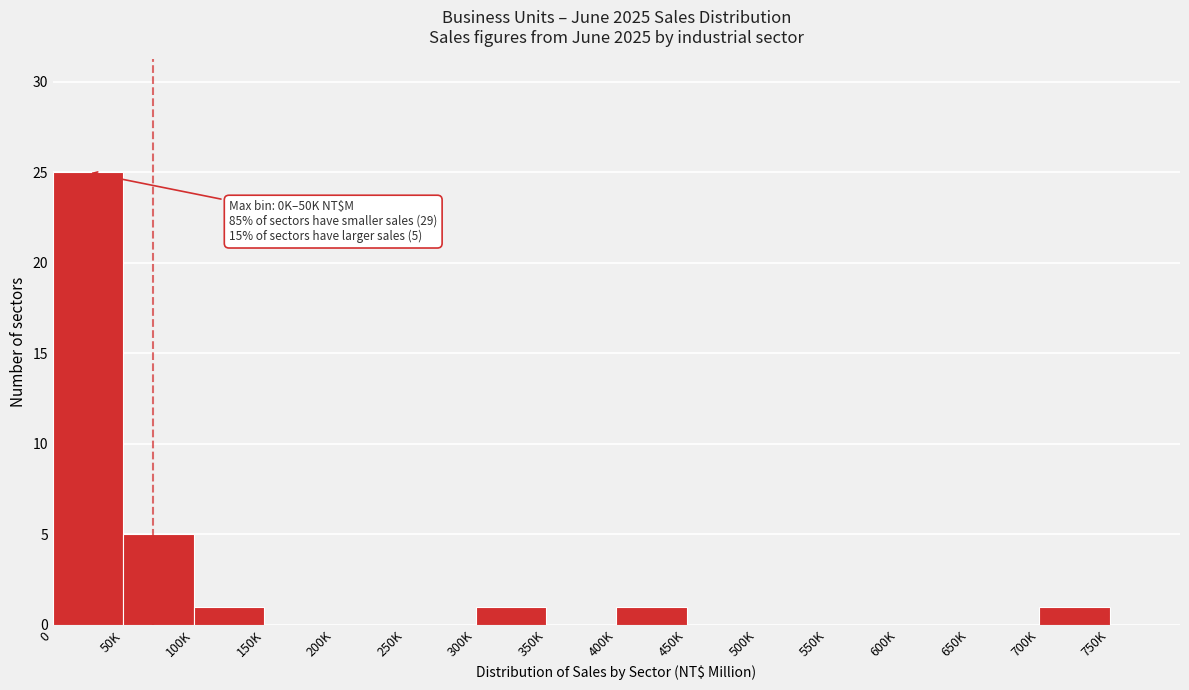

Reading left to right, what are all the values shown in this chart?

0=25	50K=5	100K=1	150K=0	200K=0	250K=0	300K=1	350K=0	400K=1	450K=0	500K=0	550K=0	600K=0	650K=0	700K=1	750K=0